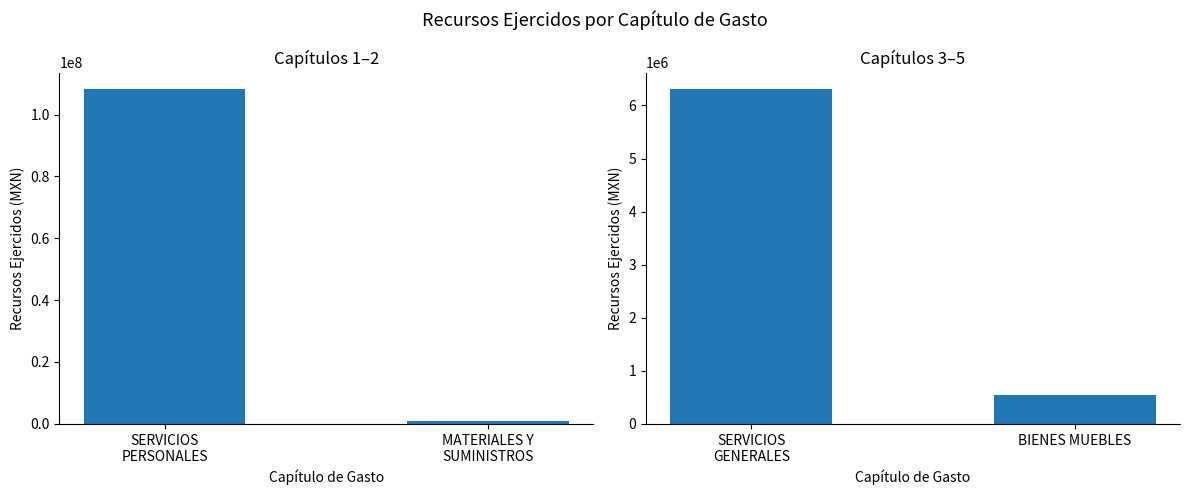

What position from the right is BIENES MUEBLES?

1